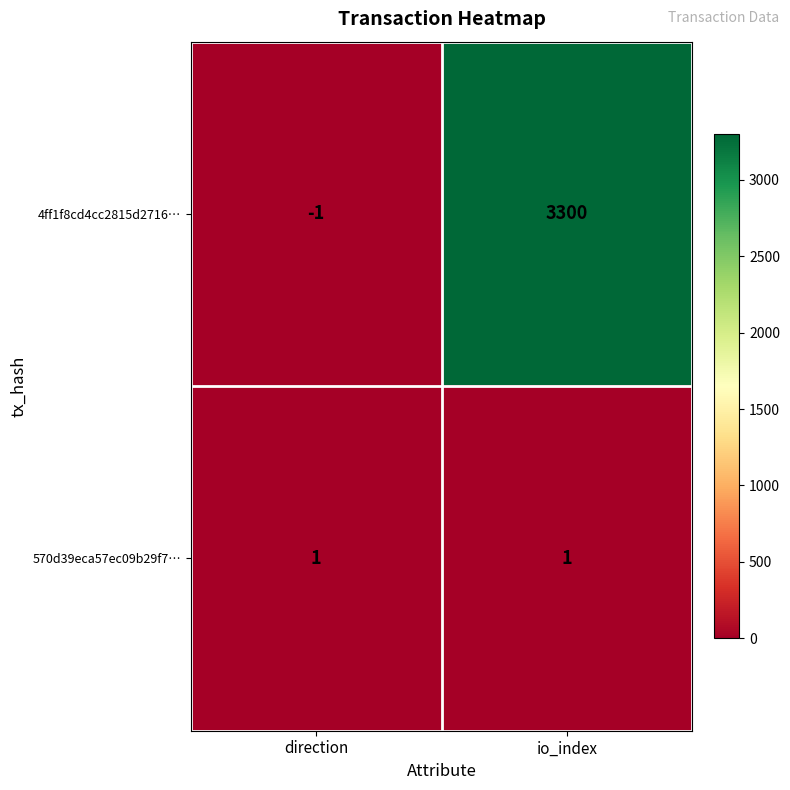

Reading left to right, transcribe all the data shown in this chart.

4ff1f8cd4cc2815d2716…: direction=-1	io_index=3300
570d39eca57ec09b29f7…: direction=1	io_index=1